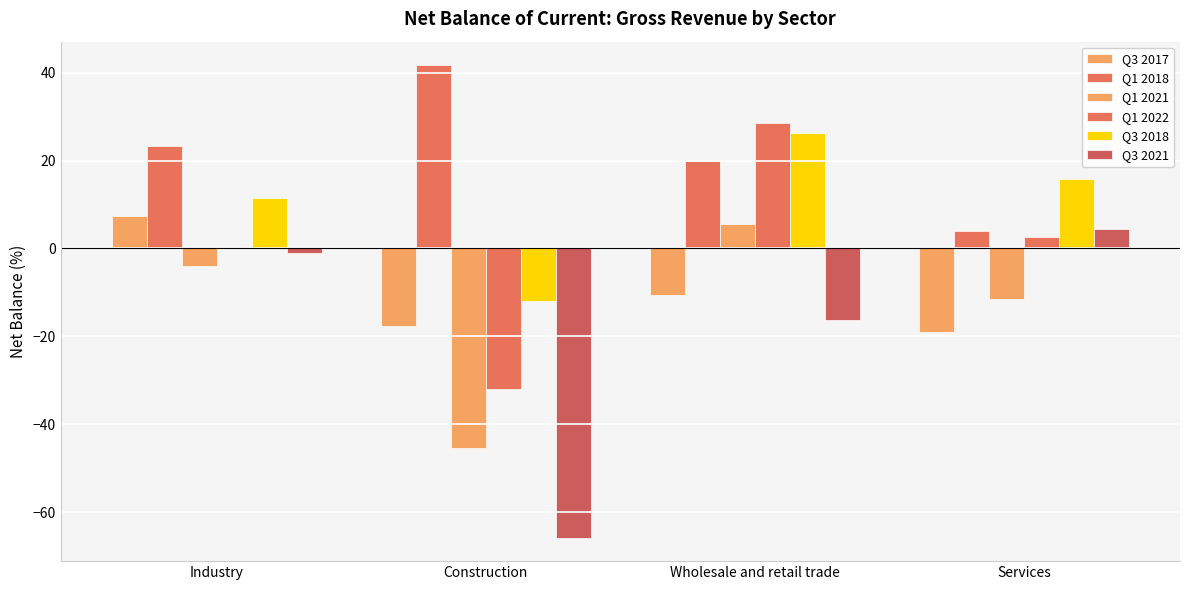

Does the chart contain stacked bars?

No